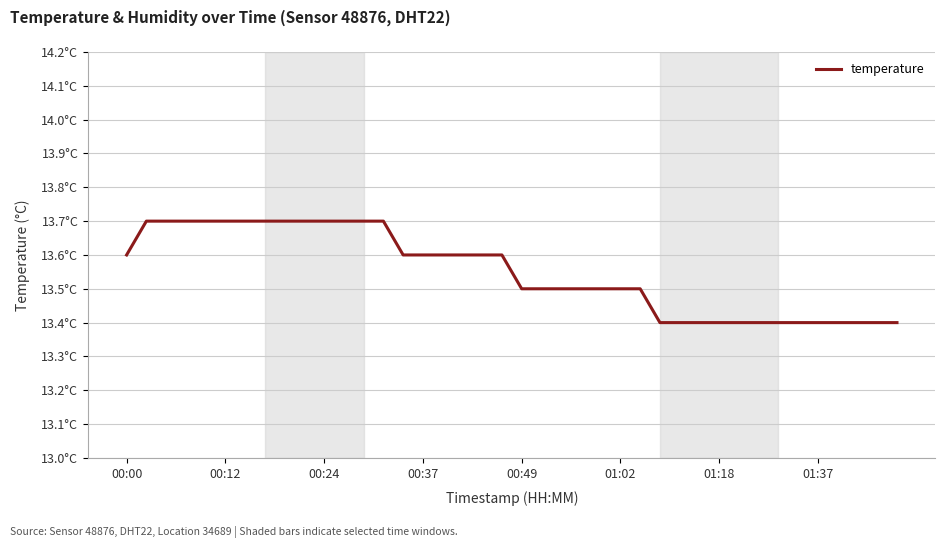

Does the chart display data point markers on the line(s)?

No